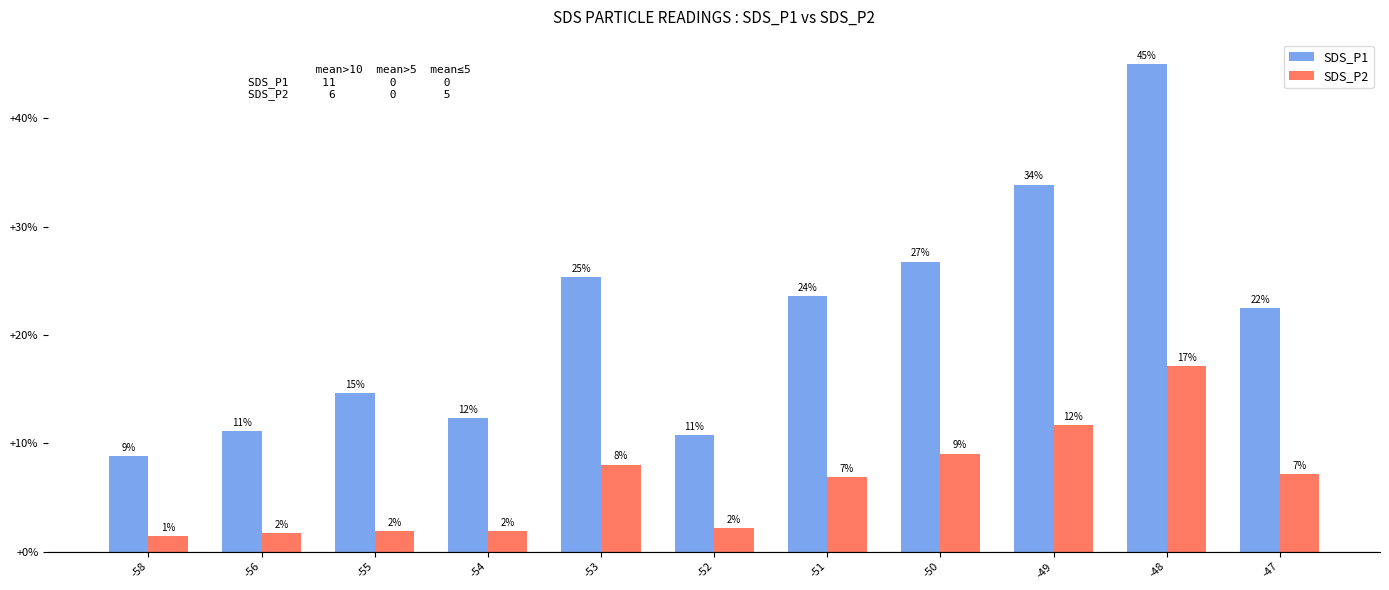

Are the bars horizontal?

No